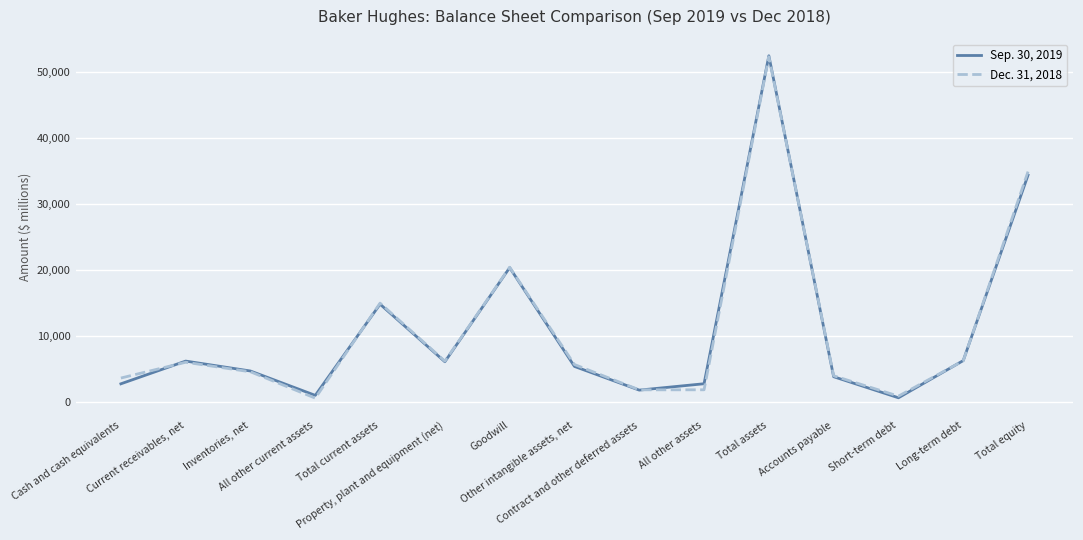

At which category is the sum across all series the highest?

Total assets